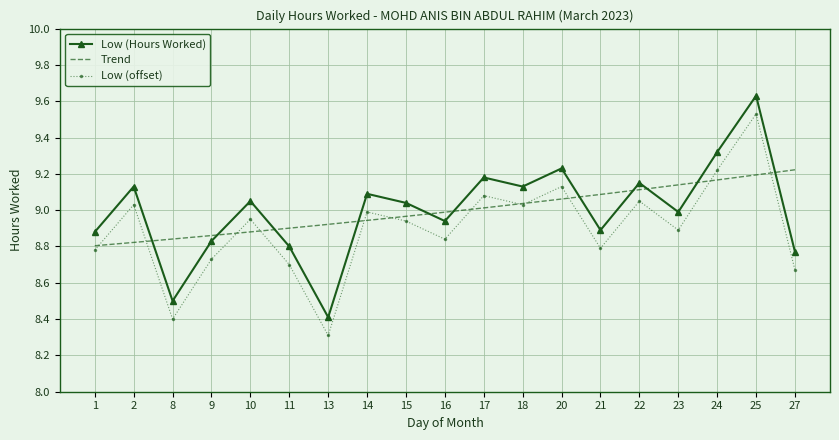

True or false: there are more than 0 points higher than both neighbors.

True